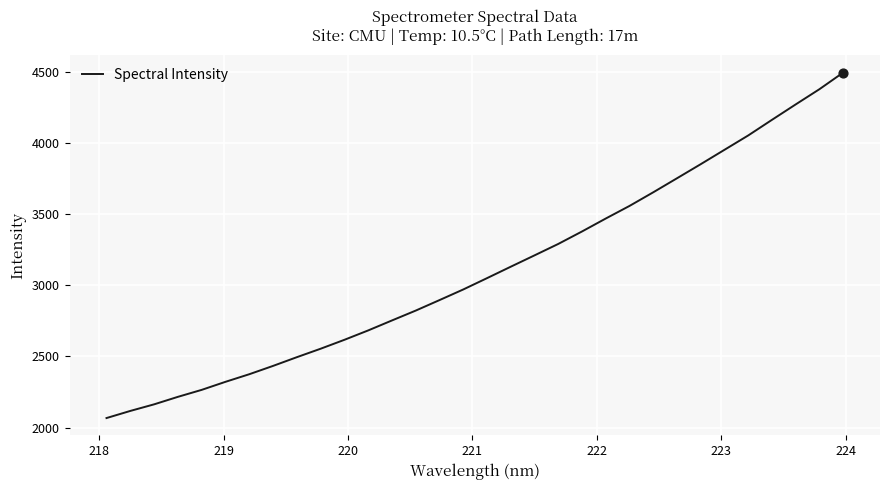

What is the maximum value shown in the chart?

4494.5